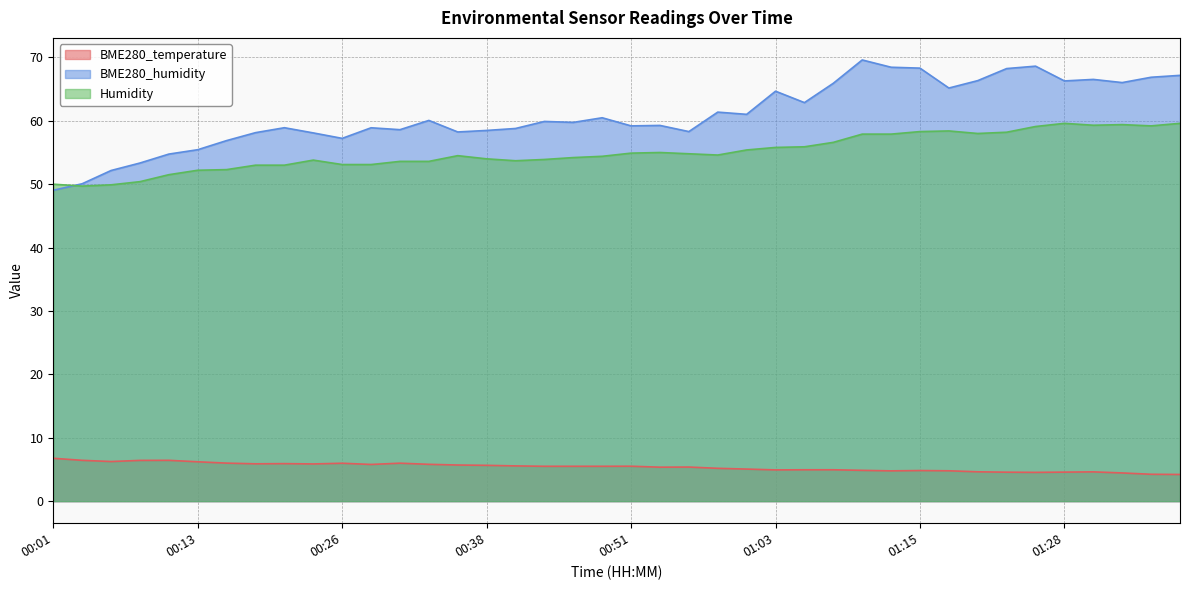

Which series has the largest total across all categories?

BME280_humidity